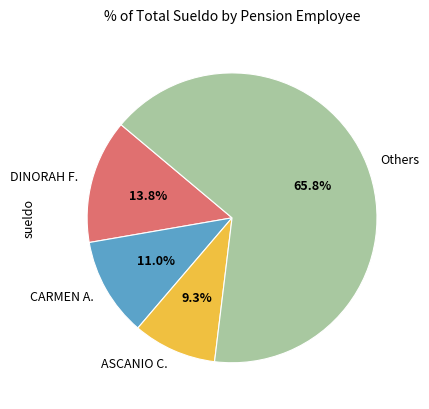

Does Others represent more than half of the total?

Yes